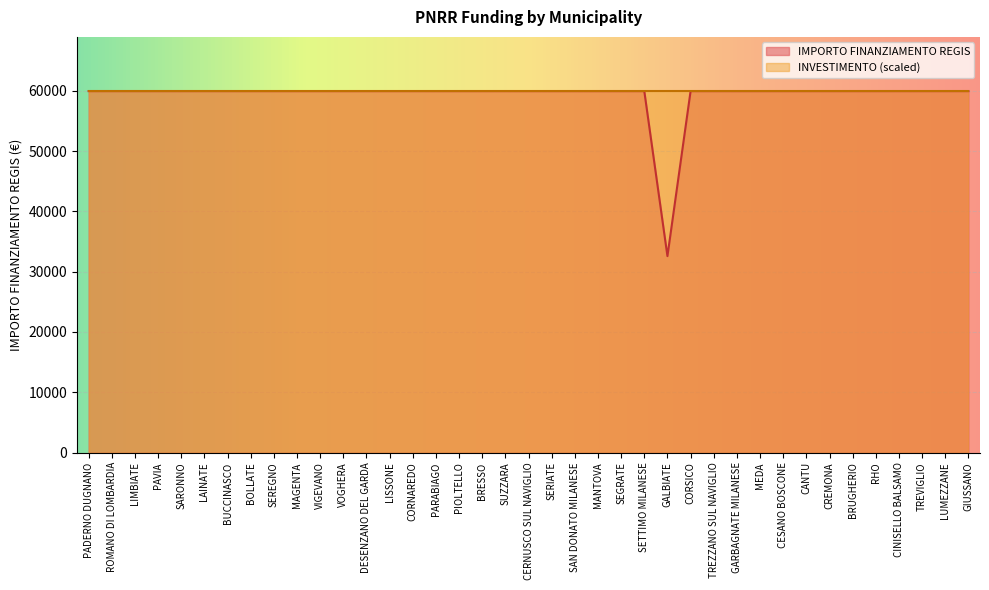

Reading right to left, what are all the values shown in this chart?

59966	59966	59966	59966	59966	59966	59966	59966	59966	59966	59966	59966	59966	32589	59966	59966	59966	59966	59966	59966	59966	59966	59966	59966	59966	59966	59966	59966	59966	59966	59966	59966	59966	59966	59966	59966	59966	59966	59966